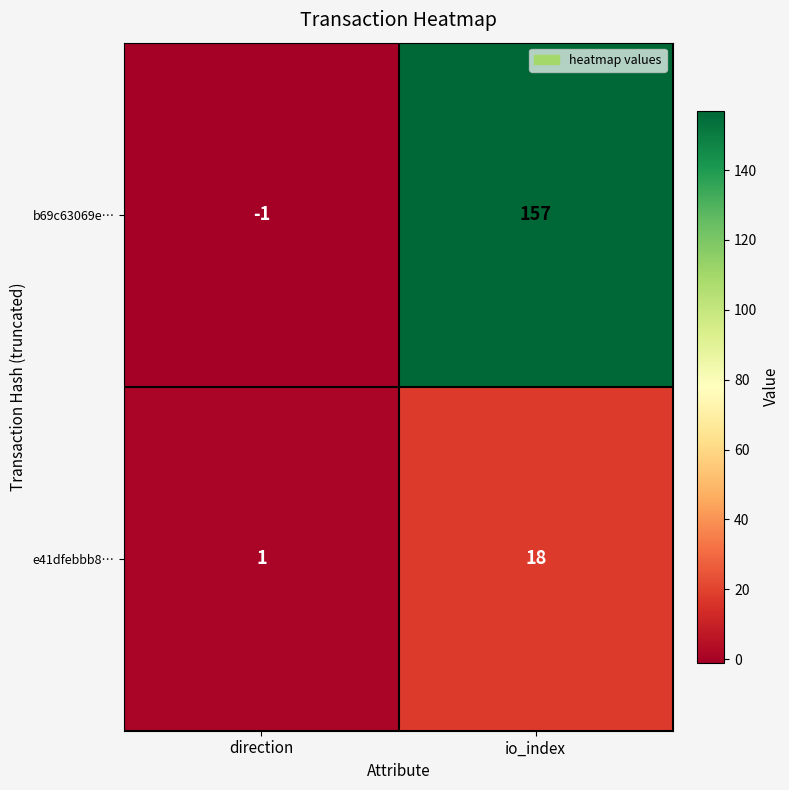

Reading left to right, what are all the values shown in this chart?

b69c63069e…: -1	157
e41dfebbb8…: 1	18